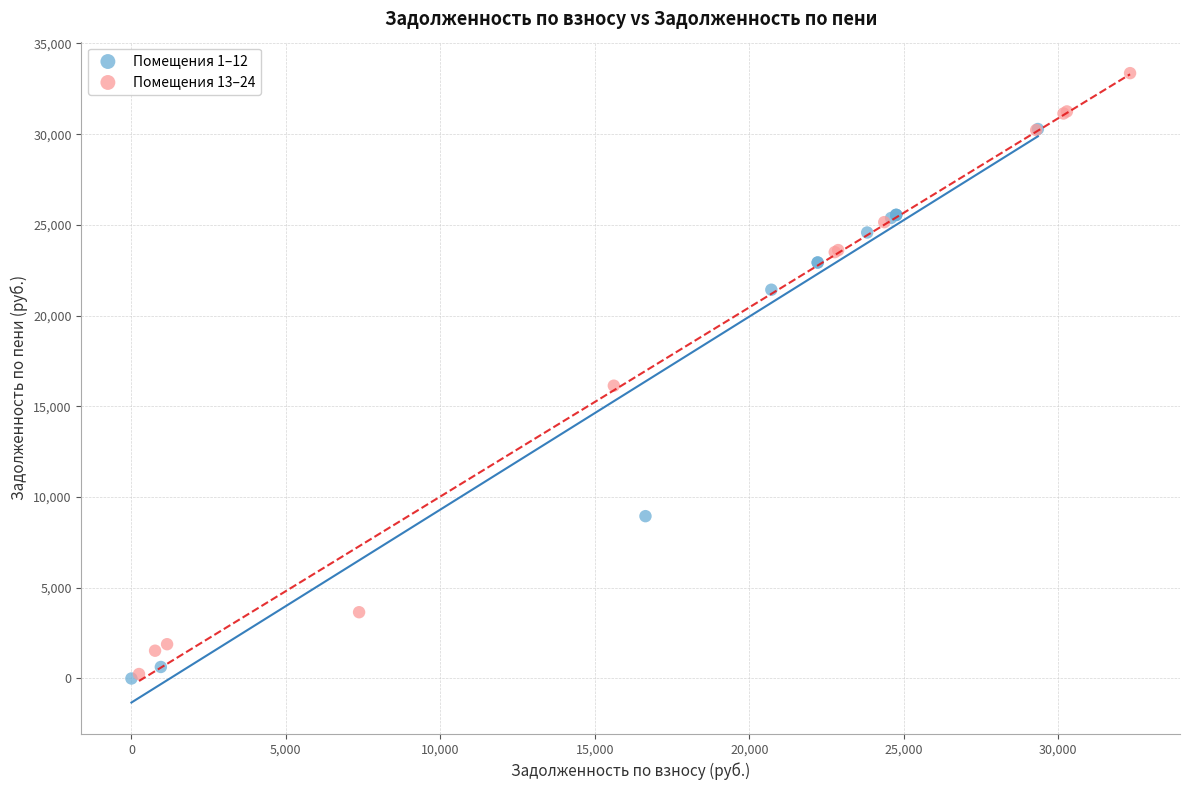

What are all the series names shown in the legend?

Помещения 1–12, Помещения 13–24